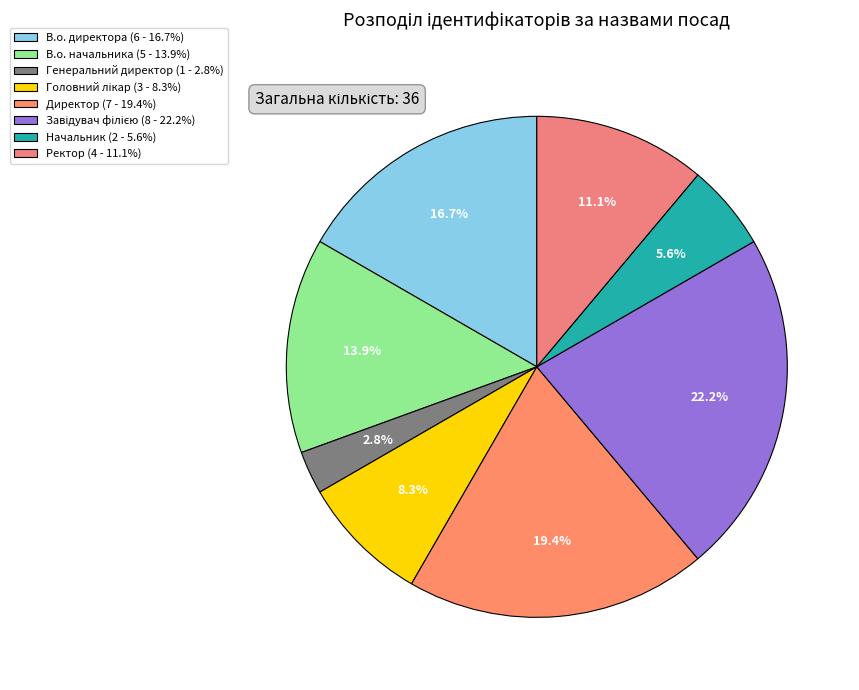

What is the largest slice in the pie chart?

Завідувач філією